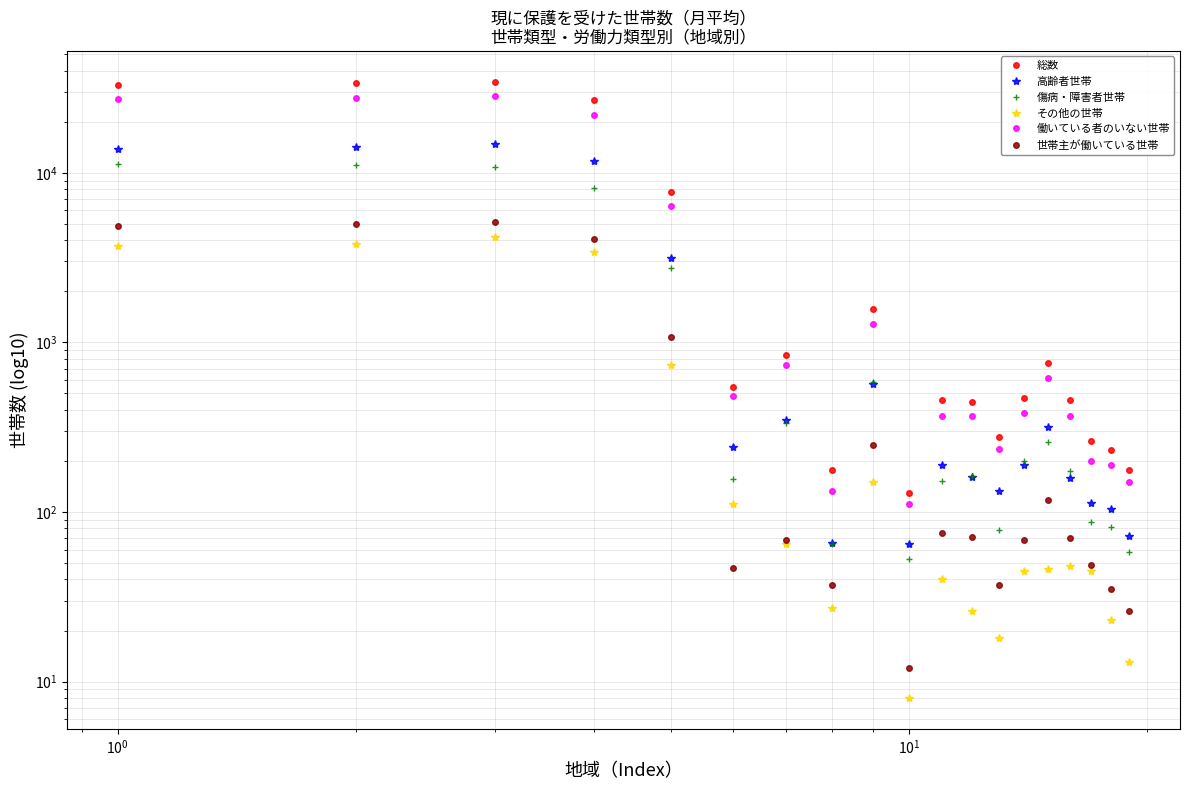

Does the chart have visible grid lines?

Yes